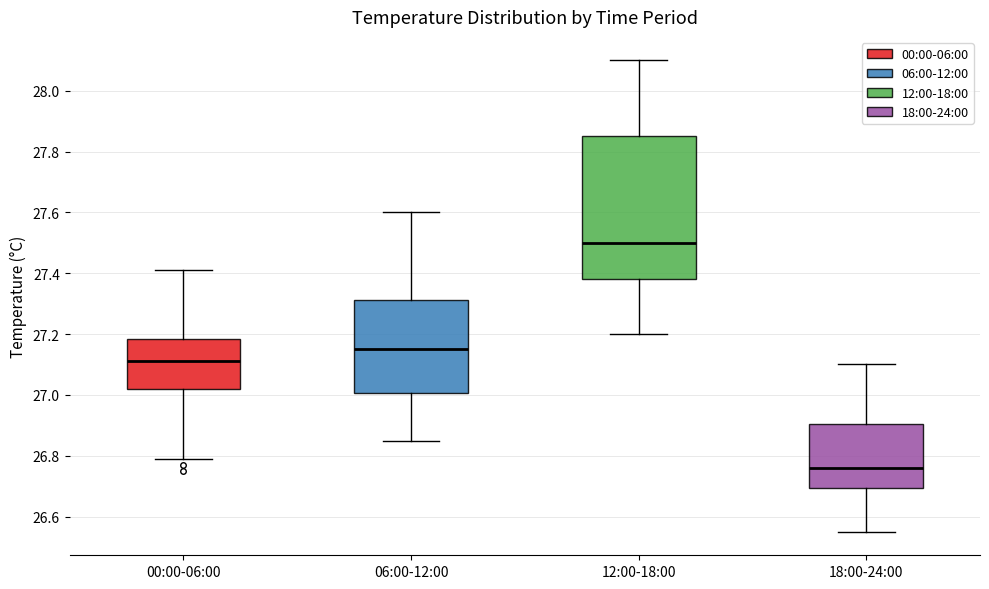

Comparing the boxes themselves (not the whiskers), which one is the tallest?

12:00-18:00